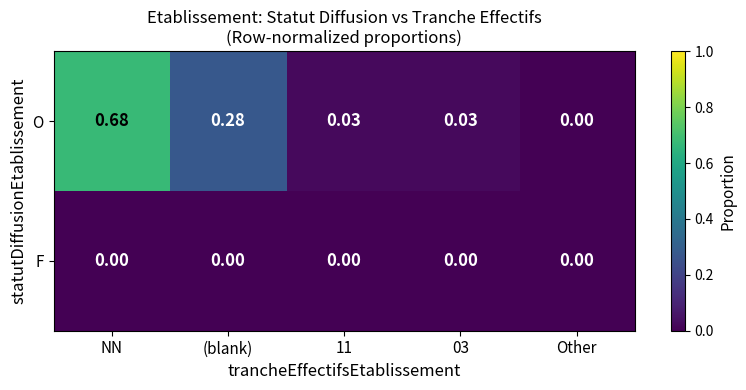

Between NN and (blank), which series saw the biggest shift?

O